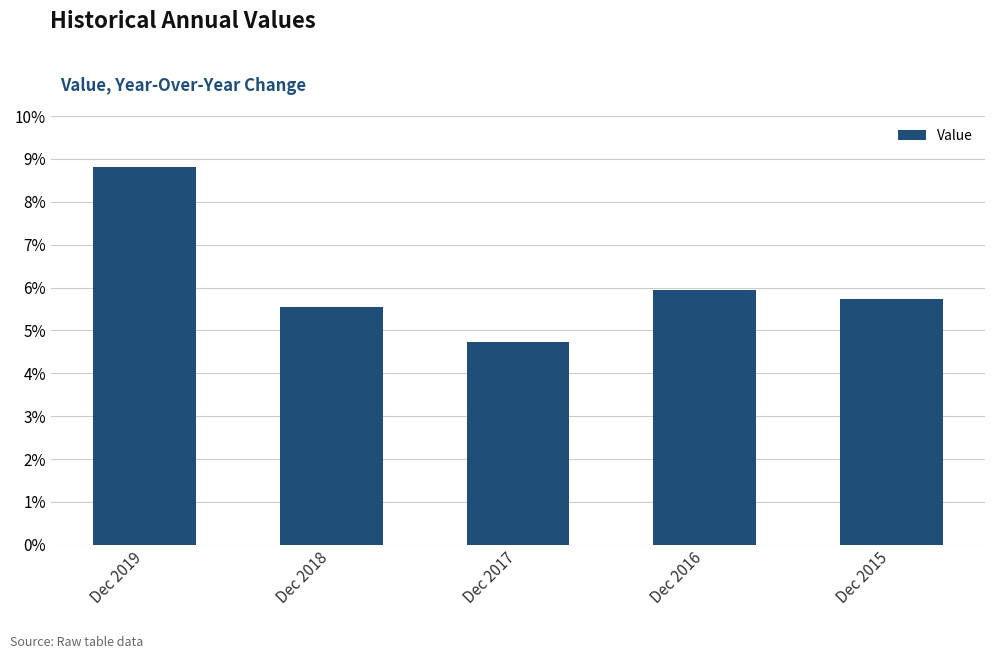

Reading left to right, what are all the values shown in this chart?

0.1	0.1	0.0	0.1	0.1